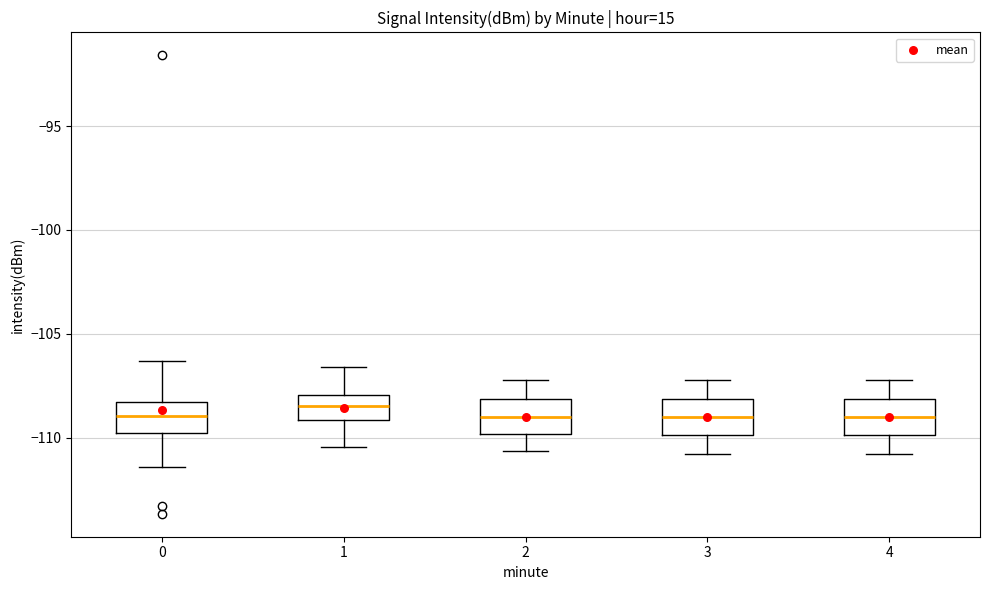

Reading left to right, read every box against the y-axis: the position of its median line, the range the box covers, and the ends of its whiskers. The values are not printed on the chart, so give them approximately, as read against the axis.

0: median -109.0, box -110.0 to -108.5, whiskers -111.5 to -106.5
1: median -108.5, box -109.0 to -108.0, whiskers -110.5 to -106.5
2: median -109.0, box -110.0 to -108.0, whiskers -110.5 to -107.0
3: median -109.0, box -110.0 to -108.0, whiskers -111.0 to -107.0
4: median -109.0, box -110.0 to -108.0, whiskers -111.0 to -107.0